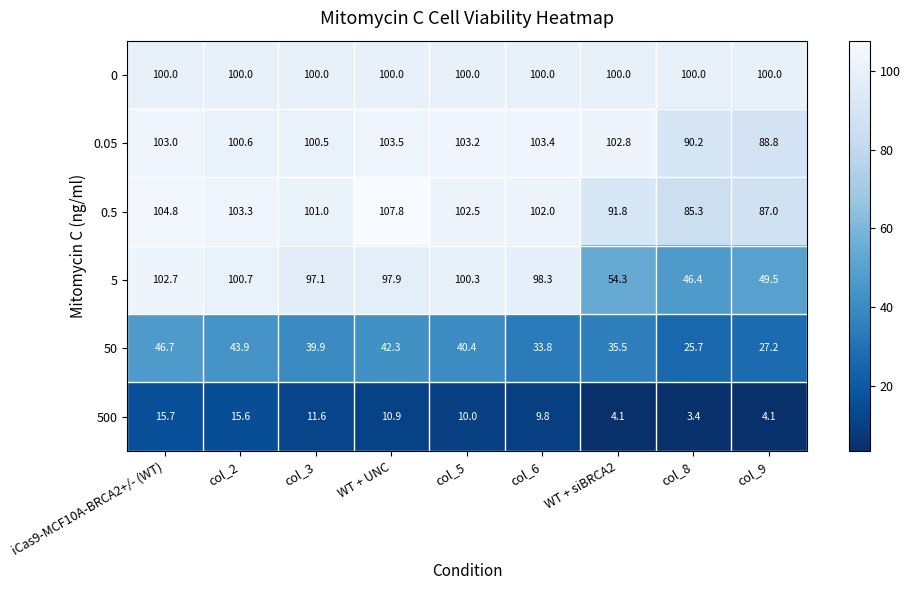

List the series in order of their peak value, lowest first.

500, 50, 0, 5, 0.05, 0.5